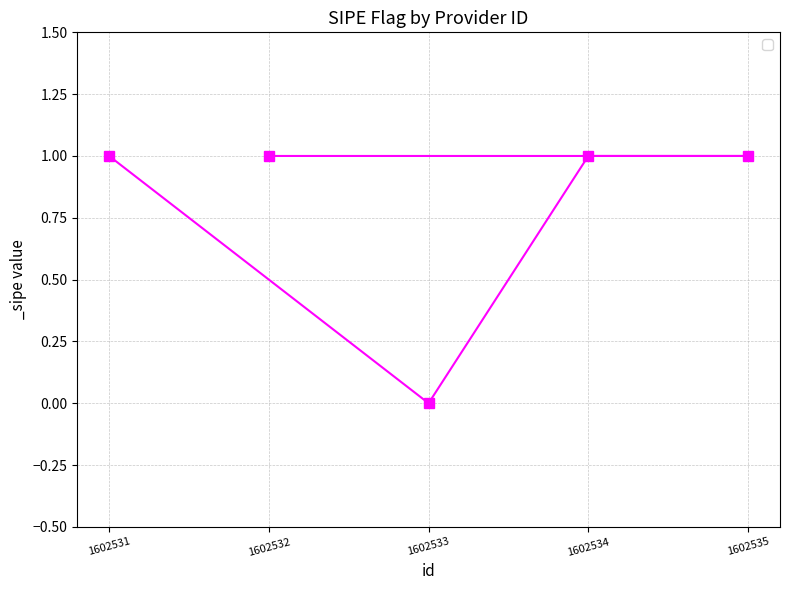

What is the value of the 5th point from the left?

1